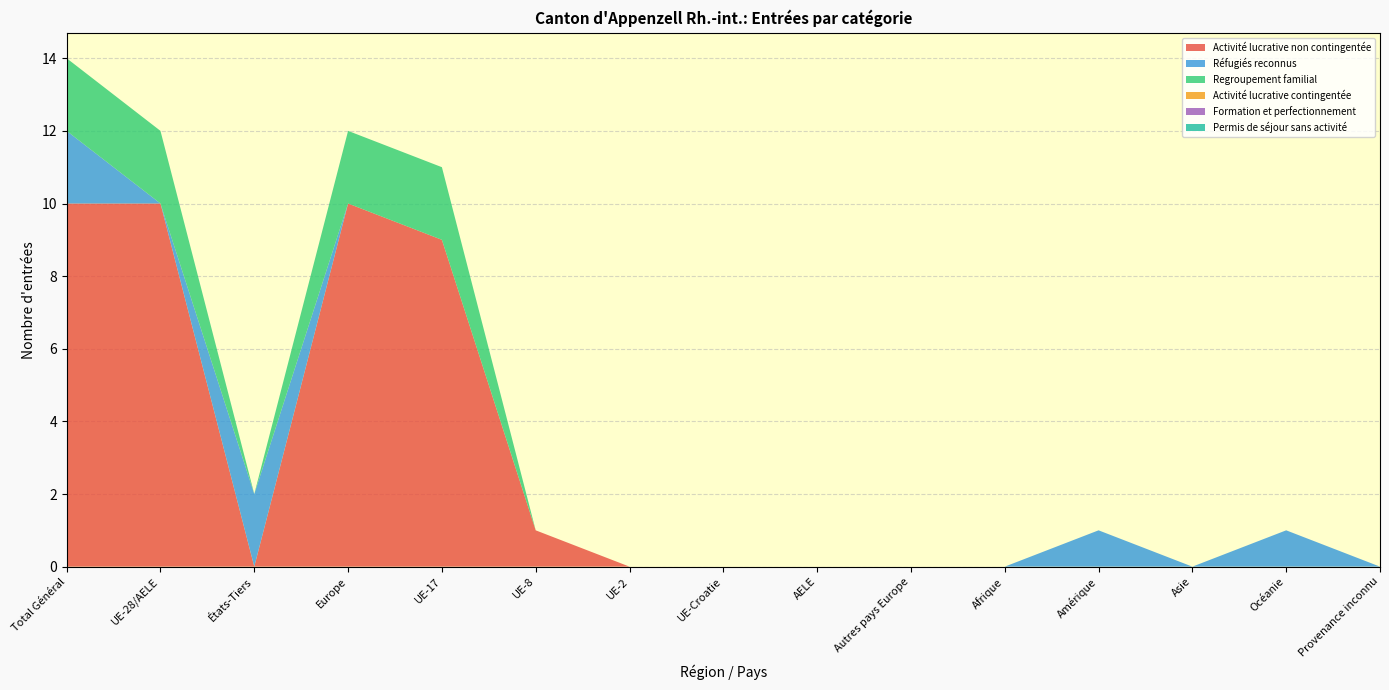

Reading left to right, what are all the values shown in this chart?

Activité lucrative non contingentée: 10	10	0	10	9	1	0	0	0	0	0	0	0	0	0
Réfugiés reconnus: 2	0	2	0	0	0	0	0	0	0	0	1	0	1	0
Regroupement familial: 2	2	0	2	2	0	0	0	0	0	0	0	0	0	0
Activité lucrative contingentée: 0	0	0	0	0	0	0	0	0	0	0	0	0	0	0
Formation et perfectionnement: 0	0	0	0	0	0	0	0	0	0	0	0	0	0	0
Permis de séjour sans activité: 0	0	0	0	0	0	0	0	0	0	0	0	0	0	0